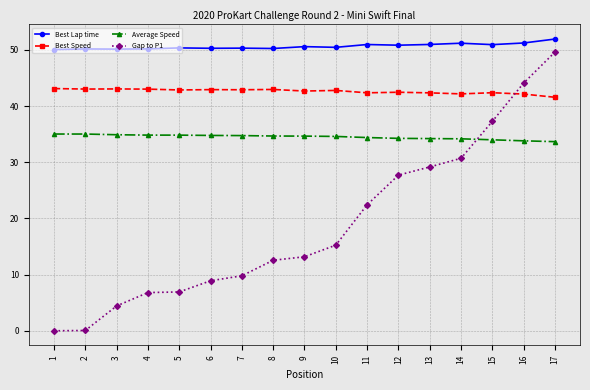

Which series has the largest total across all categories?

Best Lap time